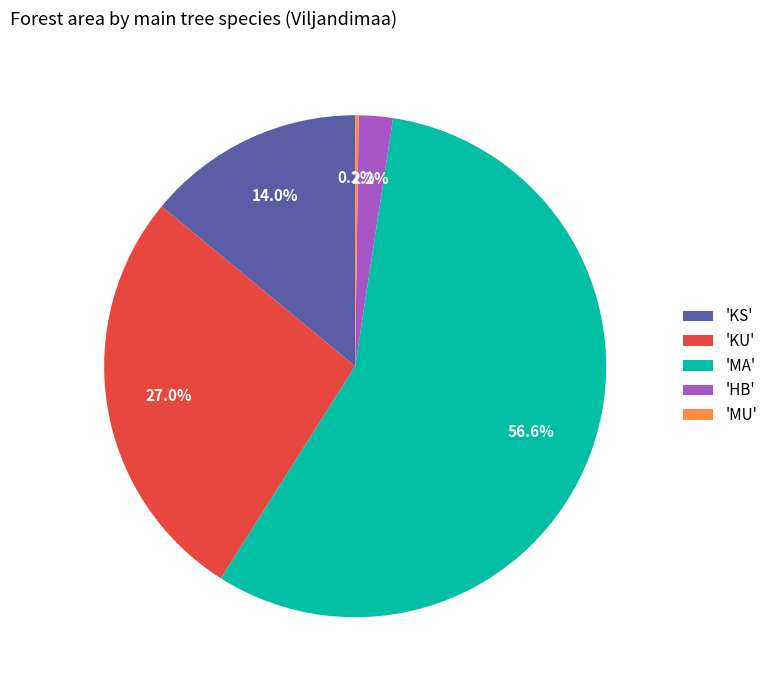

To the nearest percent, what is the difference between the largest and smallest slice percentages?

56%